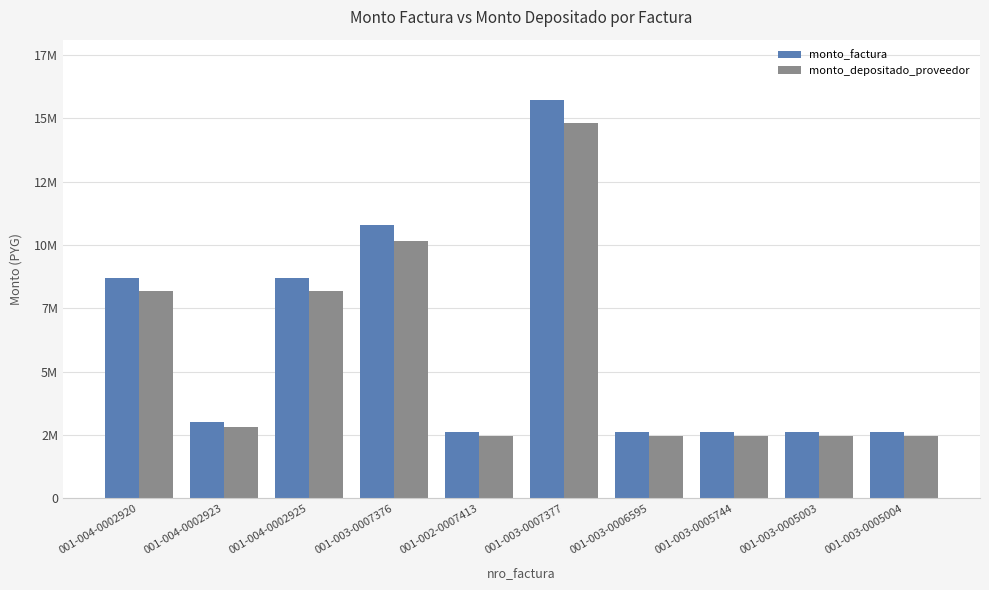

What is the highest value of the monto_factura series?

15738165